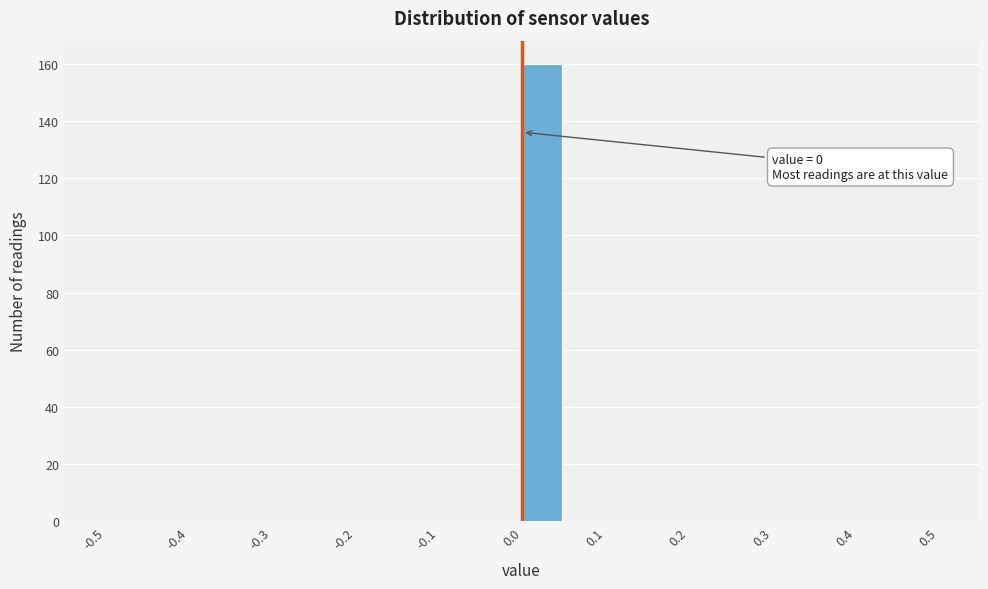

Which range on the x-axis has the tallest bar?

0.00 to 0.05